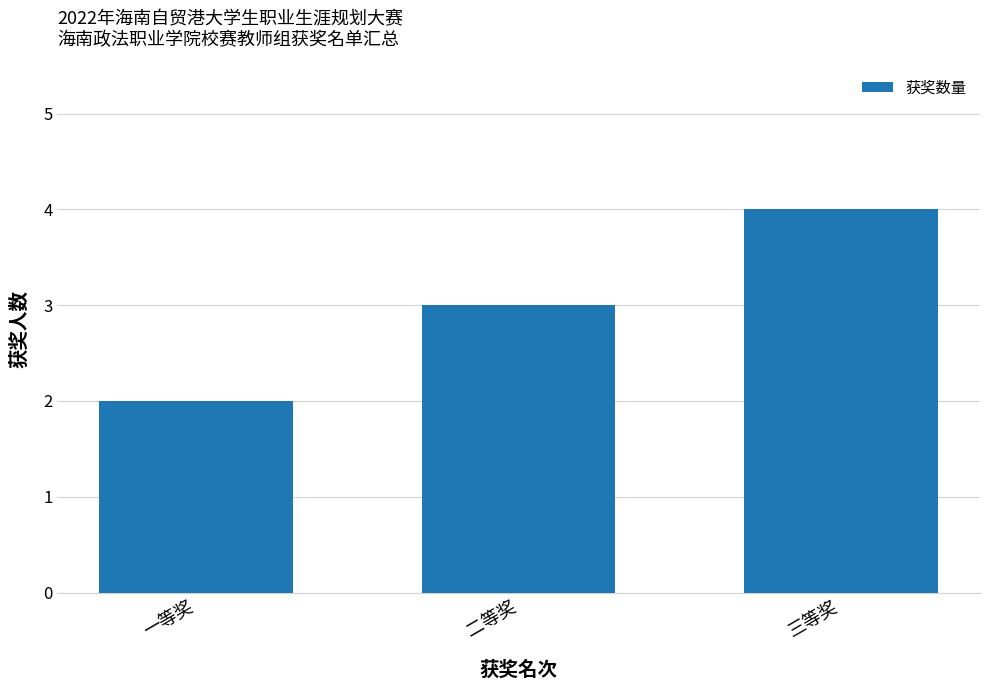

True or false: the data shows 4 at 三等奖.

True